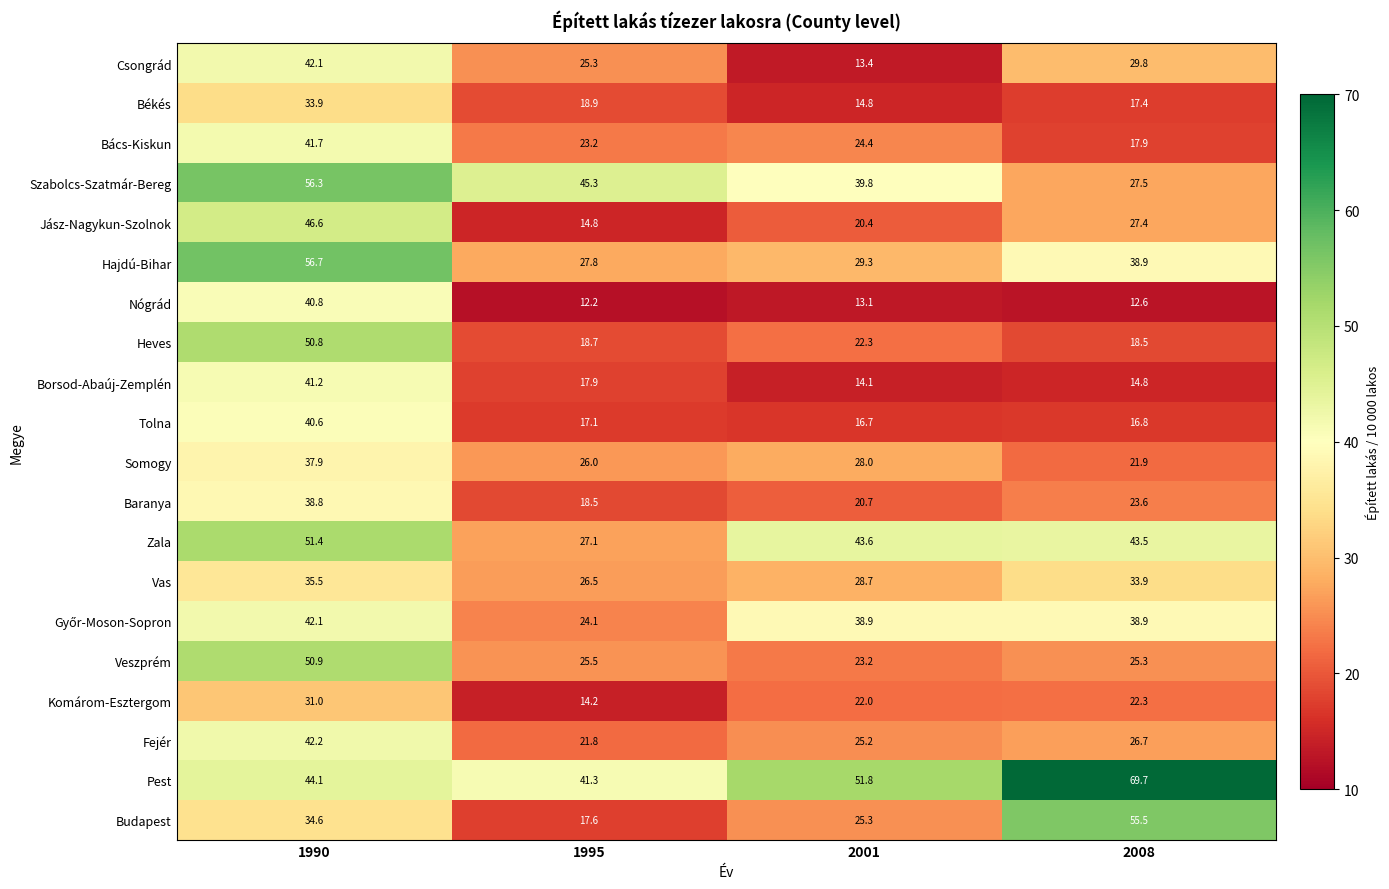

How many distinct data groups are displayed?

20